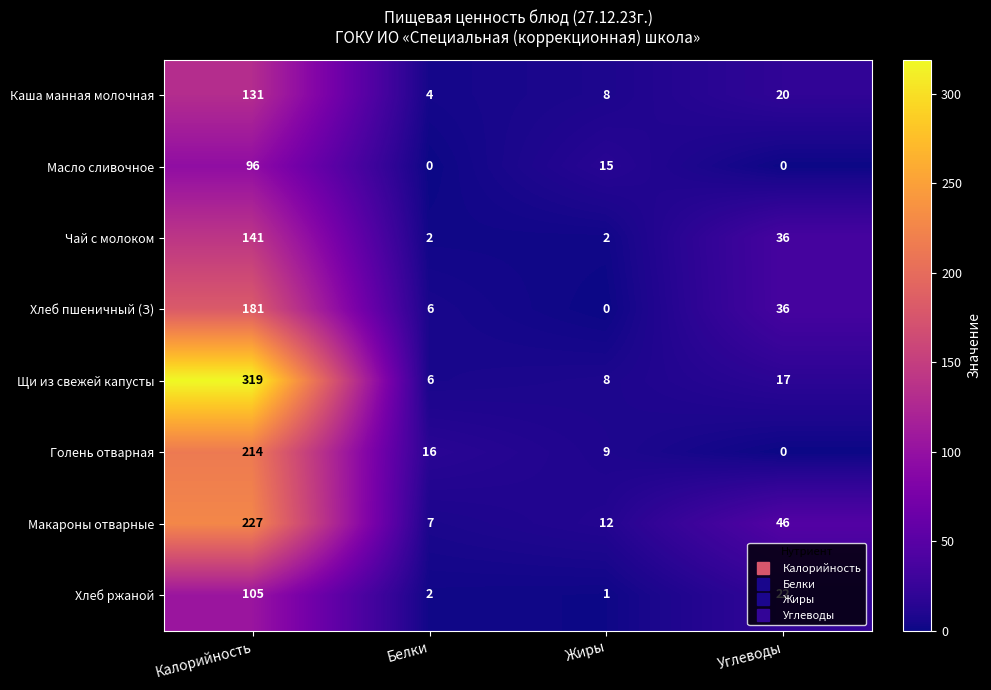

List the series in order of their peak value, highest first.

Щи из свежей капусты, Макароны отварные, Голень отварная, Хлеб пшеничный (З), Чай с молоком, Каша манная молочная, Хлеб ржаной, Масло сливочное